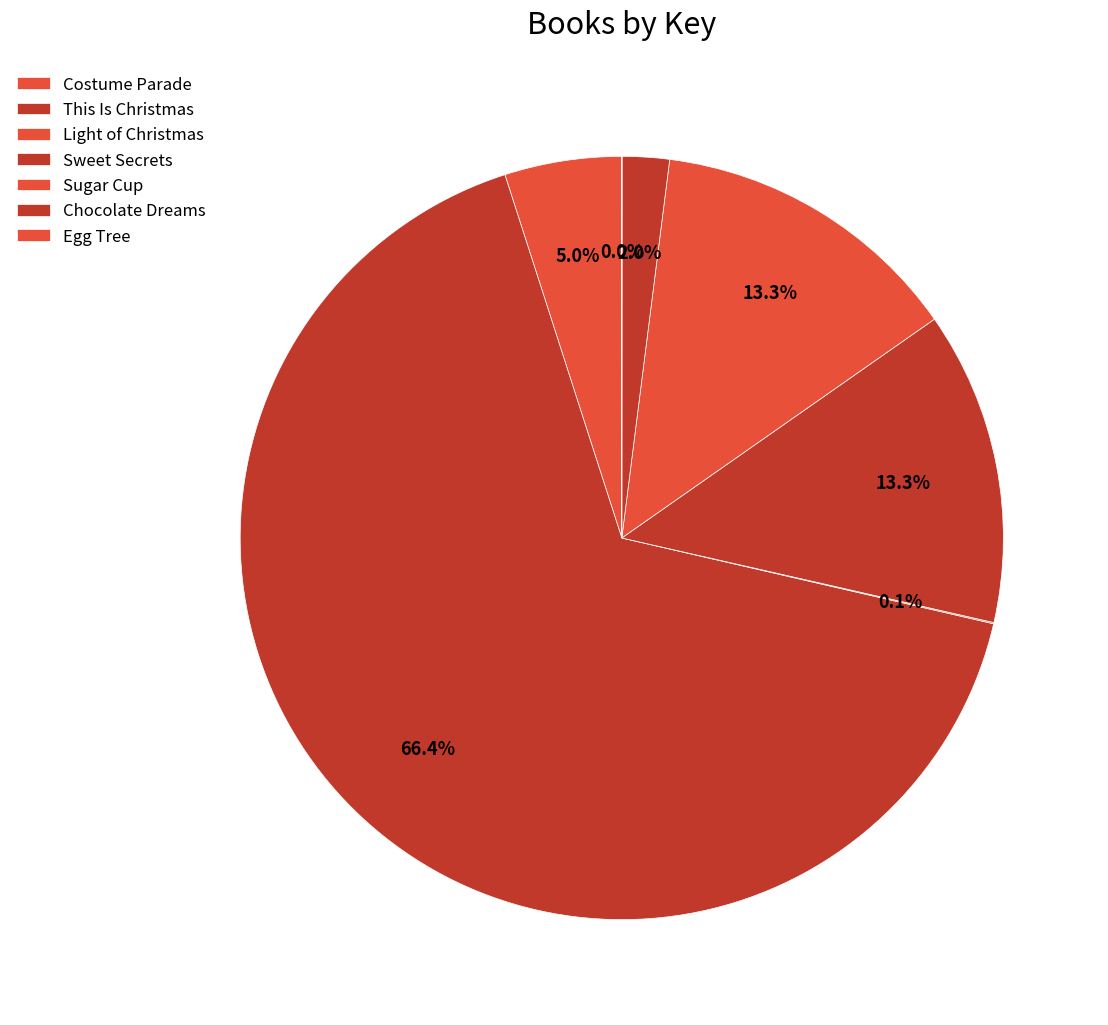

Is it true that Sugar Cup is 13% of the pie?

True